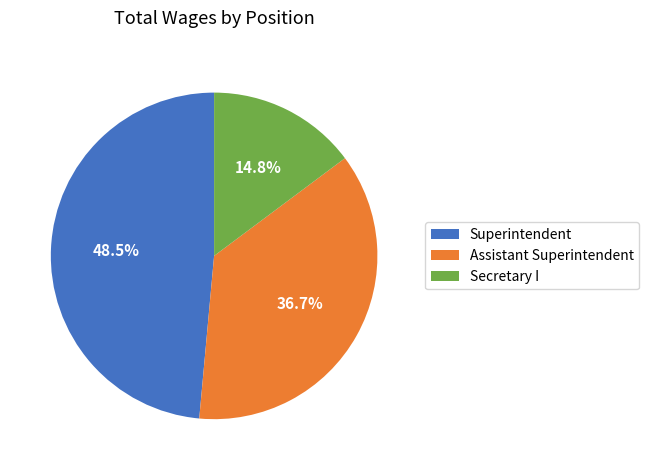

To the nearest percent, what is the combined percentage of Secretary I and Superintendent?

63%